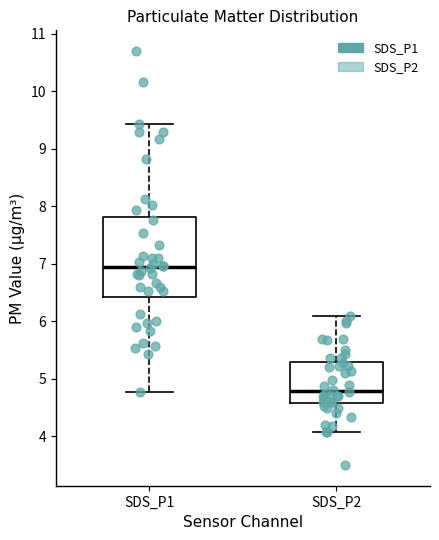

Comparing the boxes themselves (not the whiskers), which one is the tallest?

SDS_P1